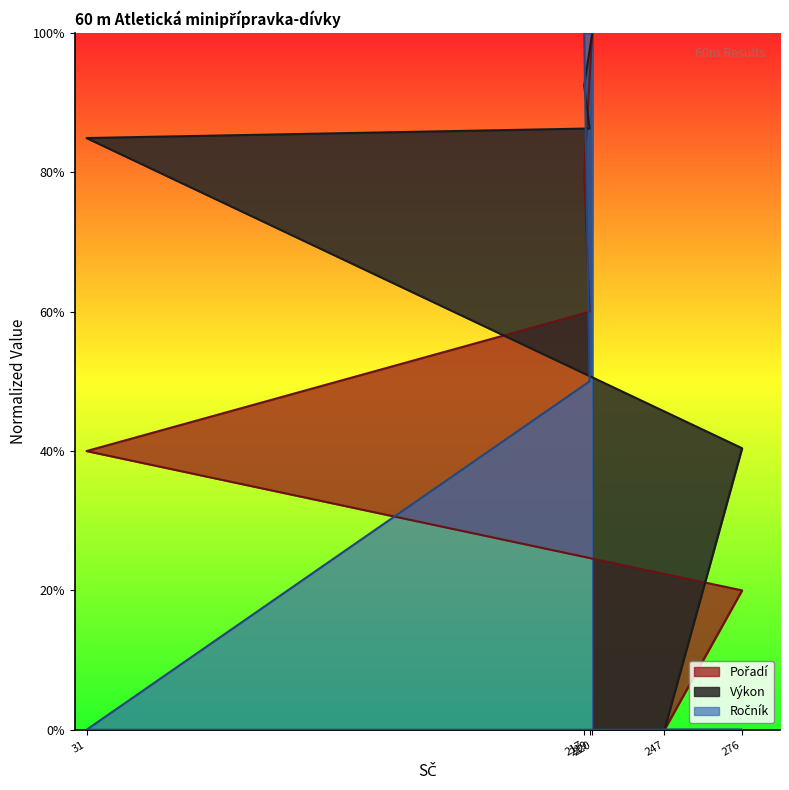

The Pořadí series shows 0.6 at 219. True or false?

True